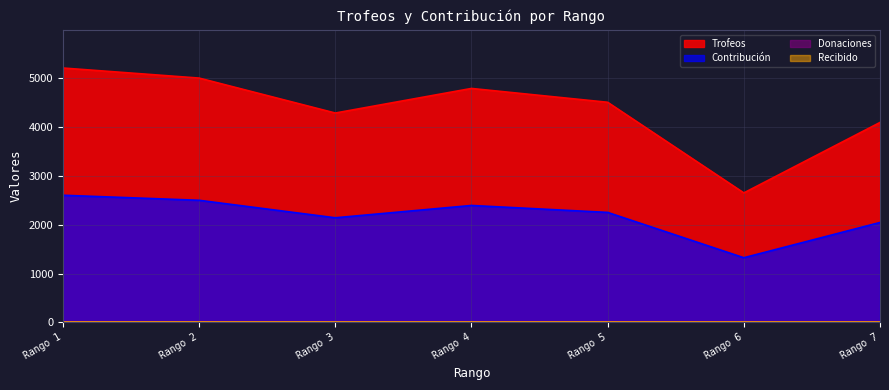

Which label corresponds to the largest value in the chart?

Rango 1